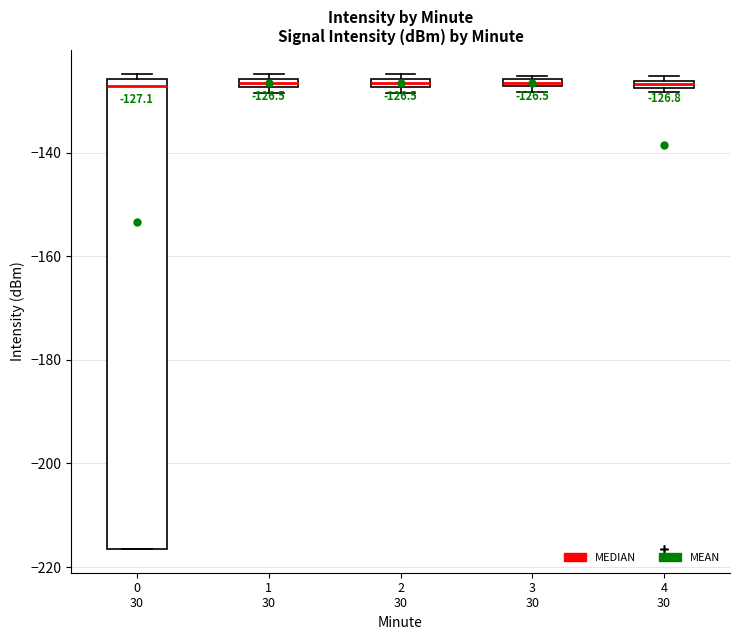

Comparing the boxes themselves (not the whiskers), which one is the tallest?

0 30